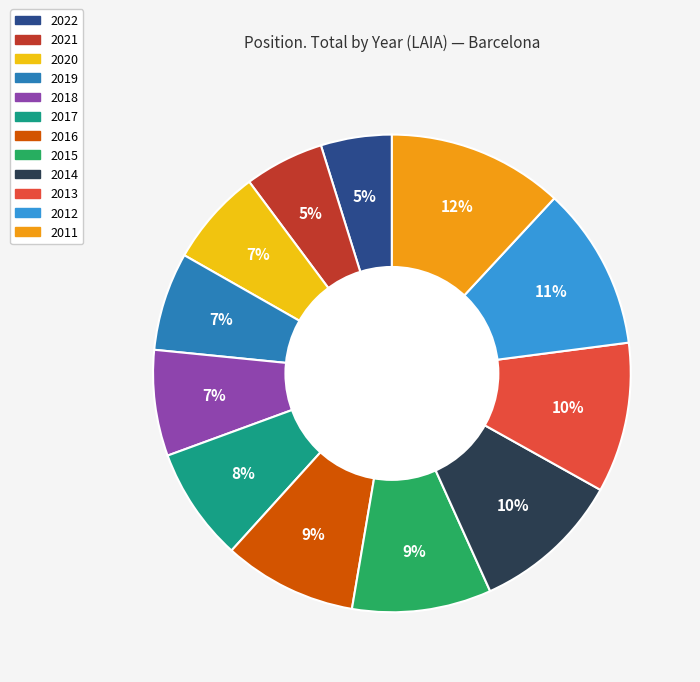

The 2017 slice represents 3% of the pie. True or false?

False